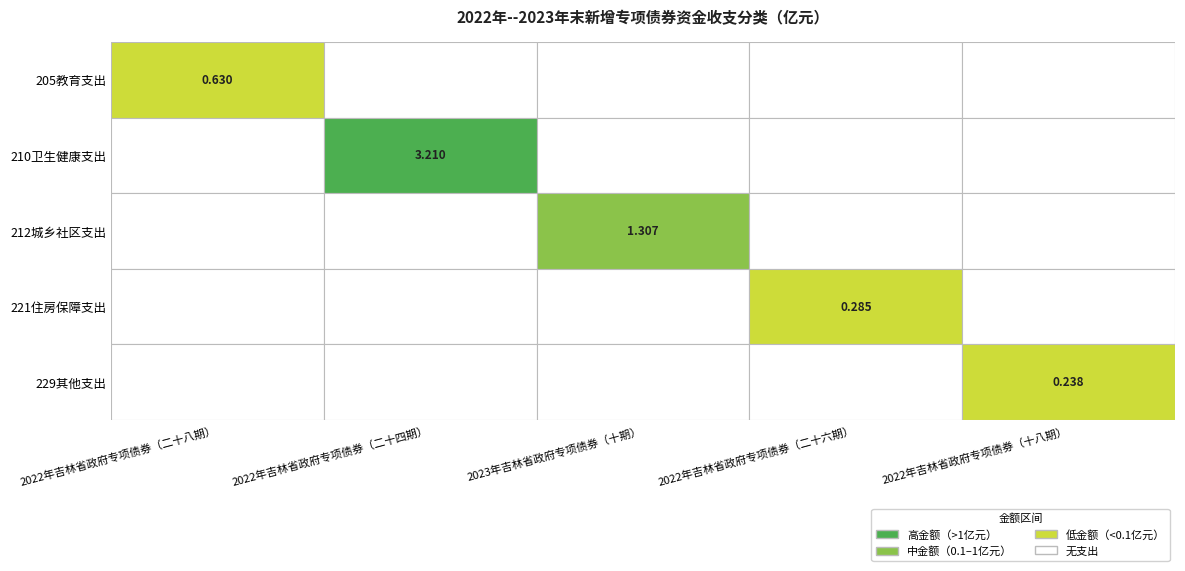

What is the spread (max minus min) of values at 2023年吉林省政府专项债券（十期）?

1.3